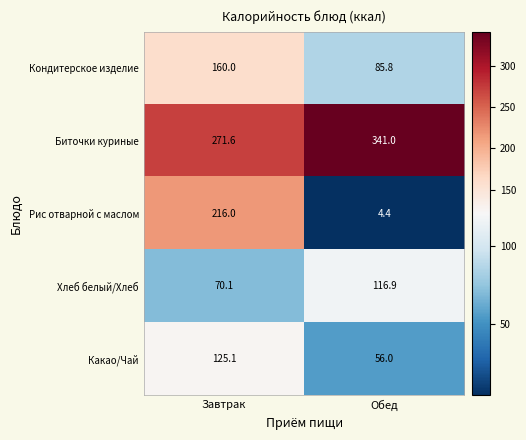

Which series has the widest spread of values?

Рис отварной с маслом